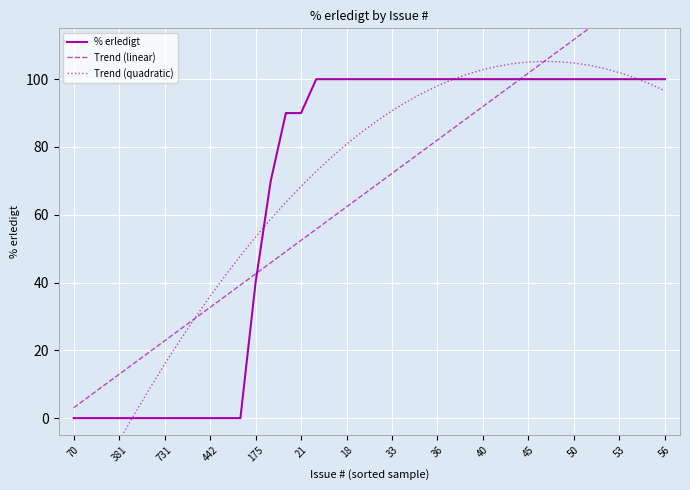

In Trend (quadratic), how many points are higher than both neighbors (excluding endpoints)?

1